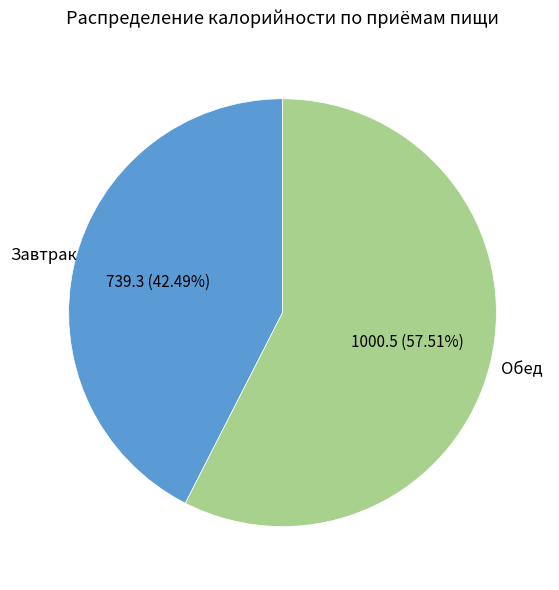

Is it true that Завтрак is 42% of the pie?

True